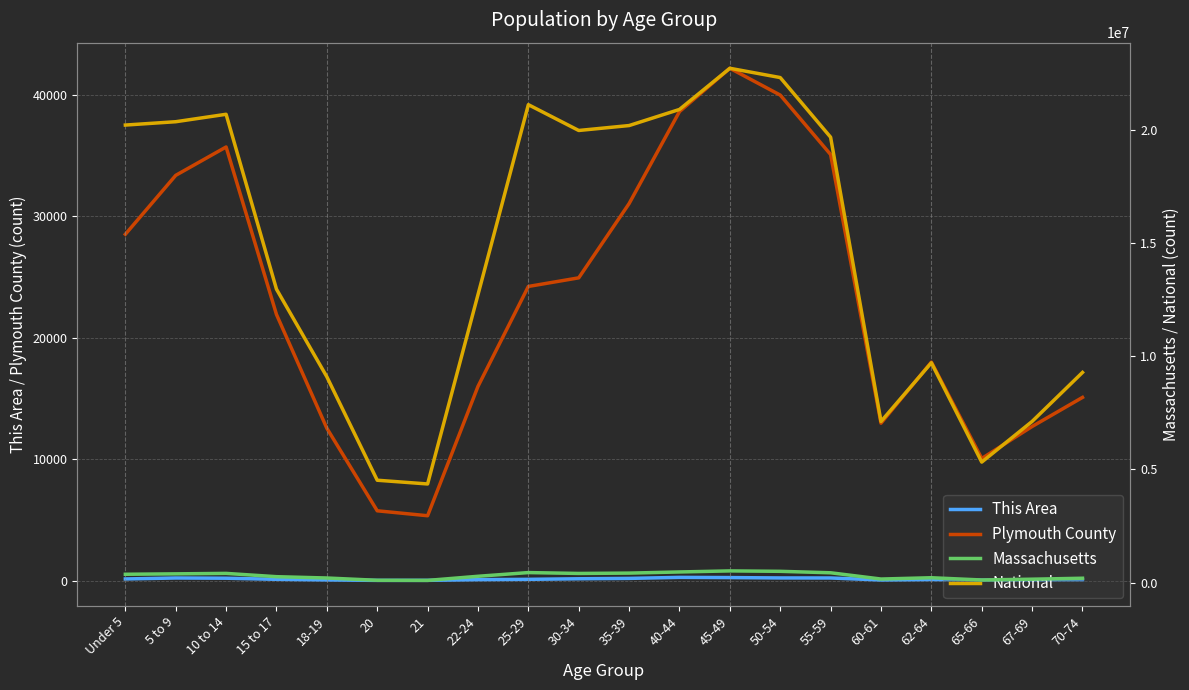

Where is Massachusetts nearest to the value 305903?

22-24